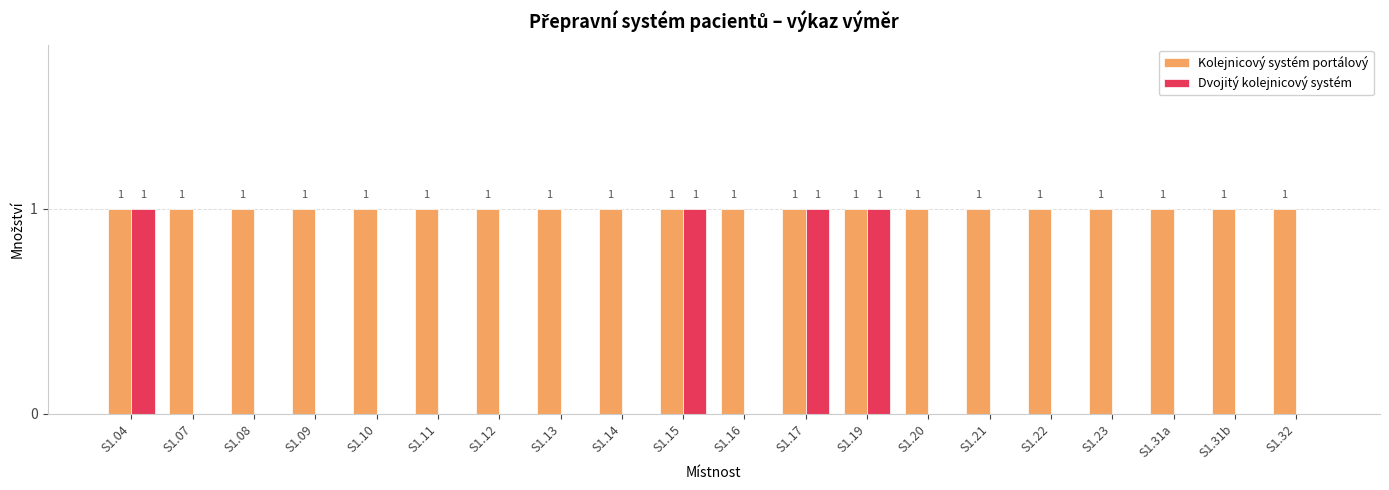

Which series changed the most between S1.15 and S1.31a?

Dvojitý kolejnicový systém